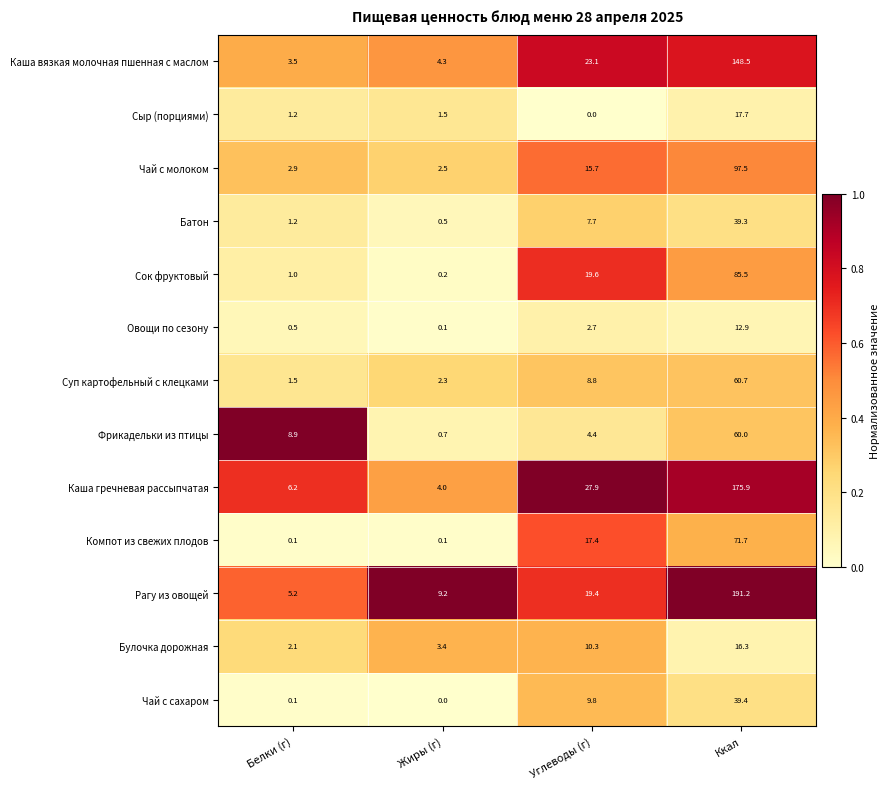

At which category is the sum across all series the highest?

Ккал